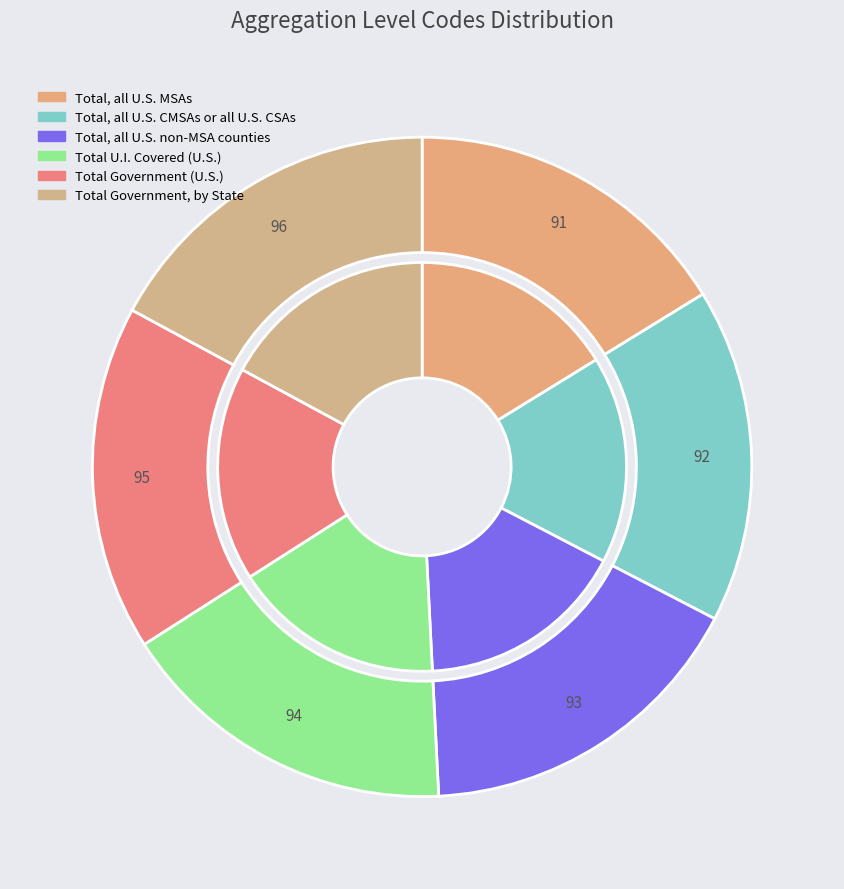

Is it true that Total U.I. Covered (U.S.) is 24% of the pie?

False